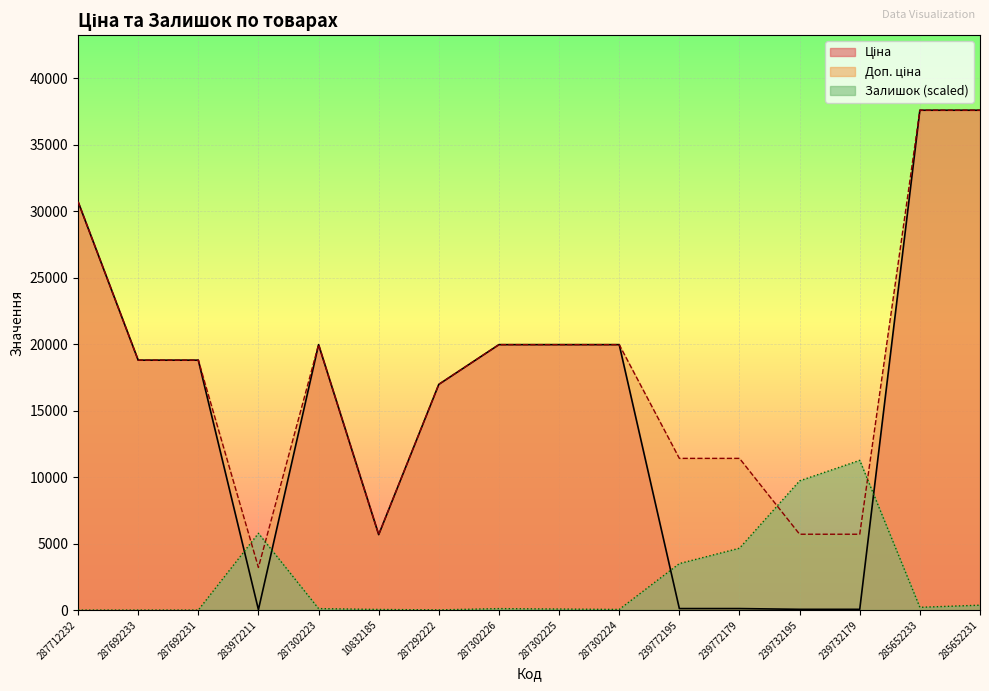

At which category is the sum across all series the highest?

285652231